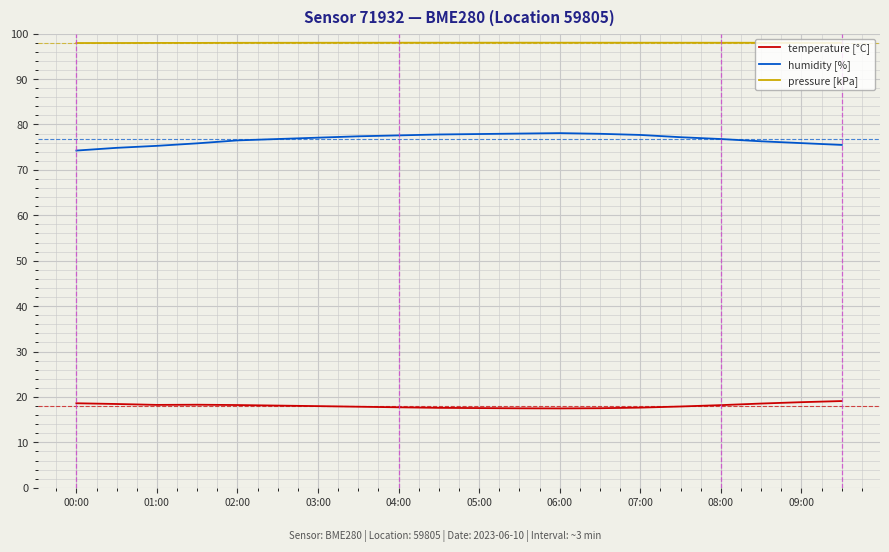

What is the lowest value of the pressure [kPa] series?

97.9